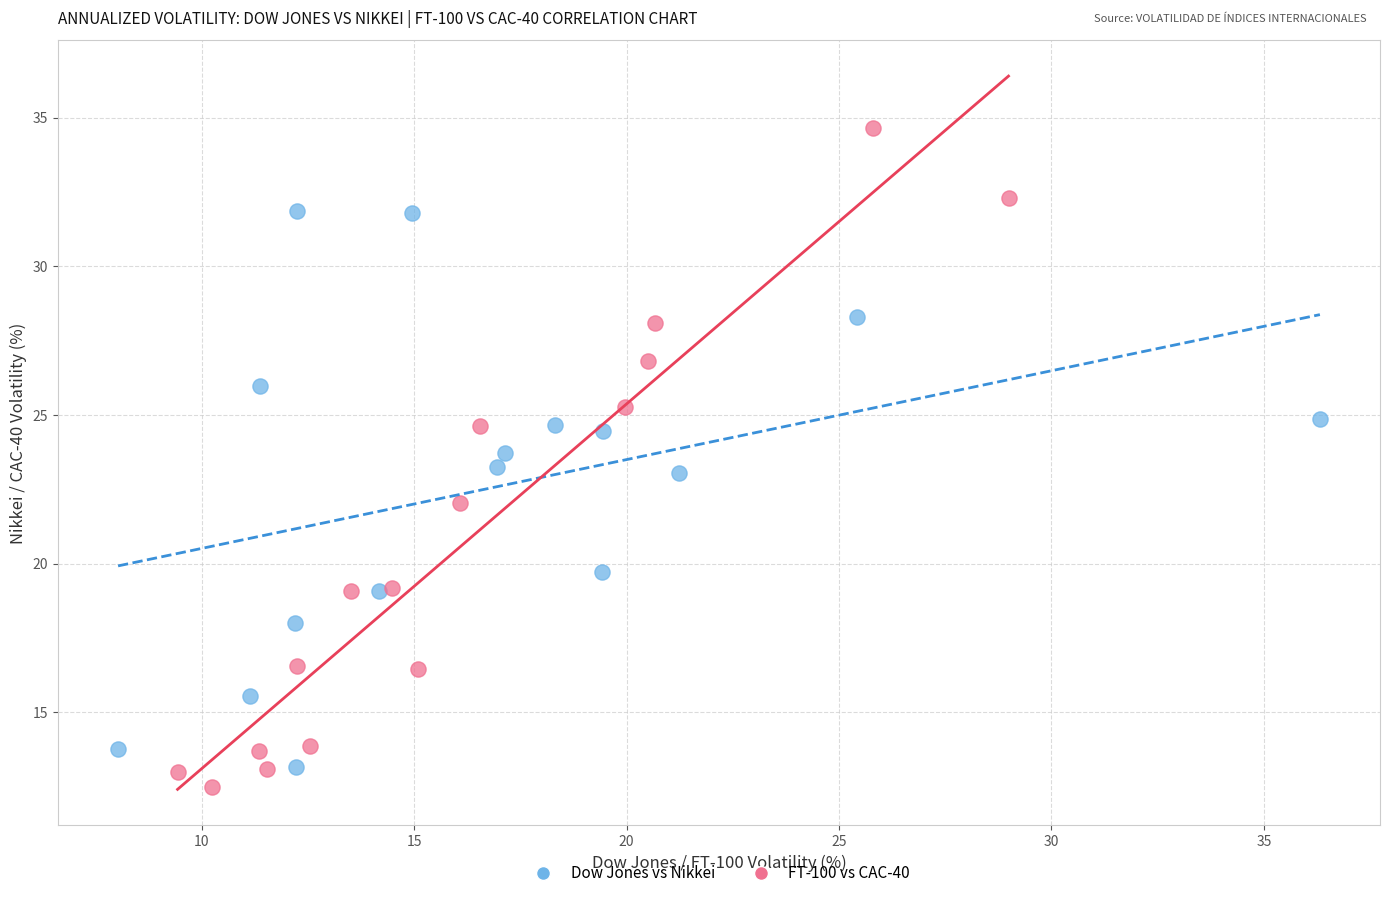

Which series reaches the maximum Y coordinate?

FT-100 vs CAC-40